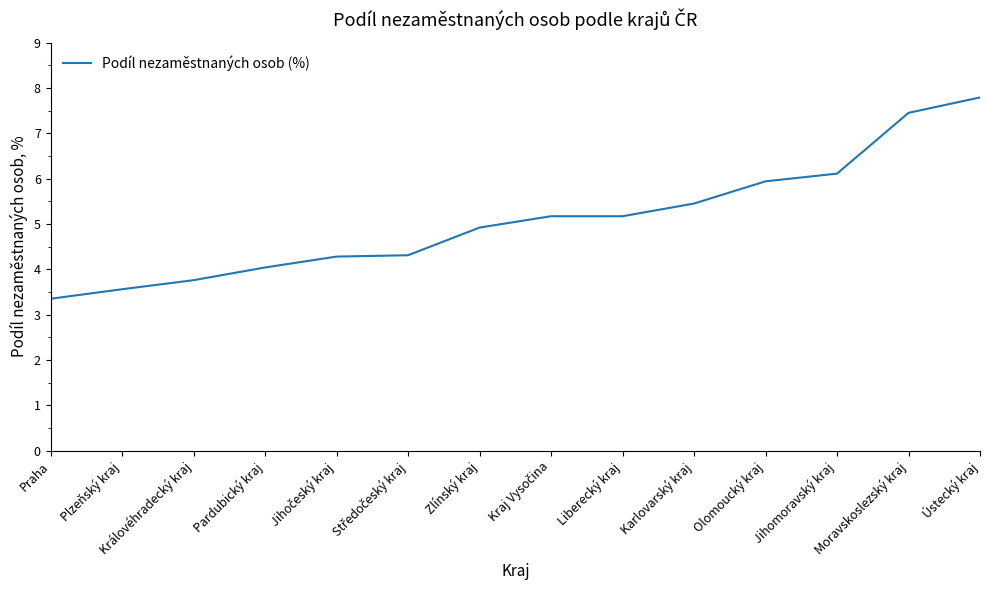

What position from the left is Plzeňský kraj?

2